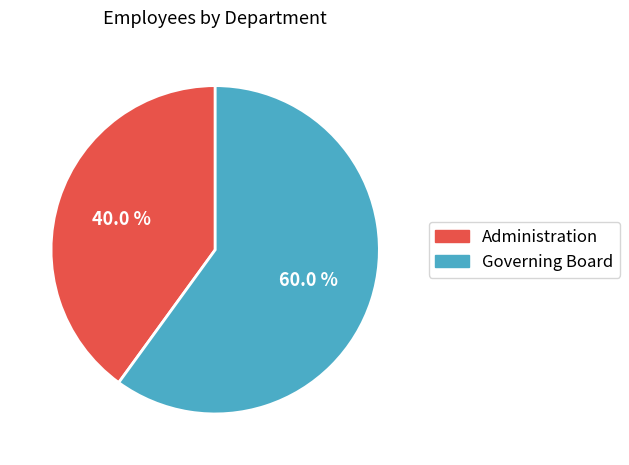

Which slice is the largest?

Governing Board